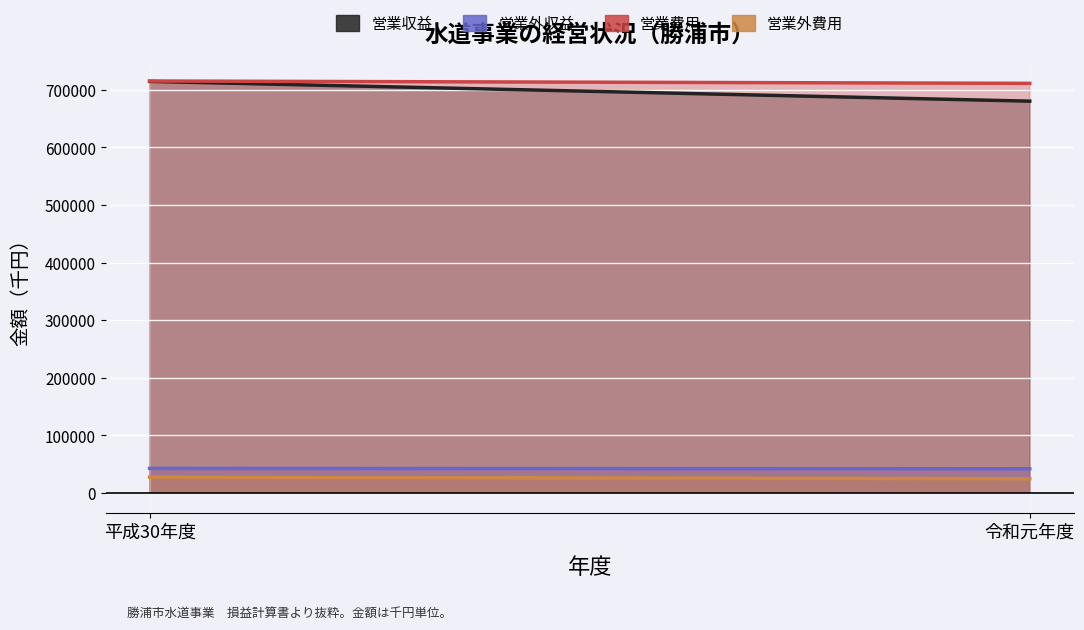

Which series changed the most between 平成30年度 and 令和元年度?

営業収益